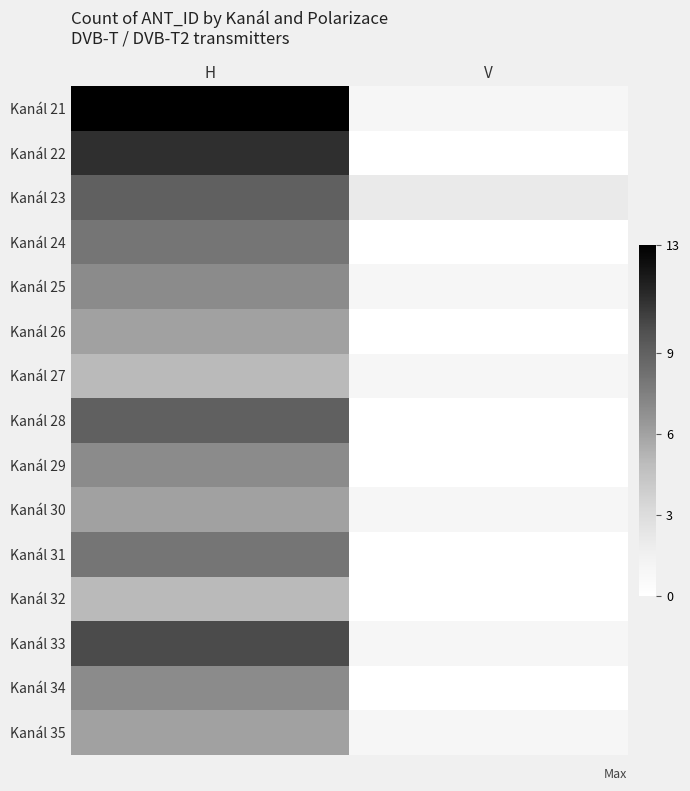

Reading left to right, transcribe all the data shown in this chart.

Kanál 21: H=13	V=1
Kanál 22: H=11	V=0
Kanál 23: H=9	V=2
Kanál 24: H=8	V=0
Kanál 25: H=7	V=1
Kanál 26: H=6	V=0
Kanál 27: H=5	V=1
Kanál 28: H=9	V=0
Kanál 29: H=7	V=0
Kanál 30: H=6	V=1
Kanál 31: H=8	V=0
Kanál 32: H=5	V=0
Kanál 33: H=10	V=1
Kanál 34: H=7	V=0
Kanál 35: H=6	V=1